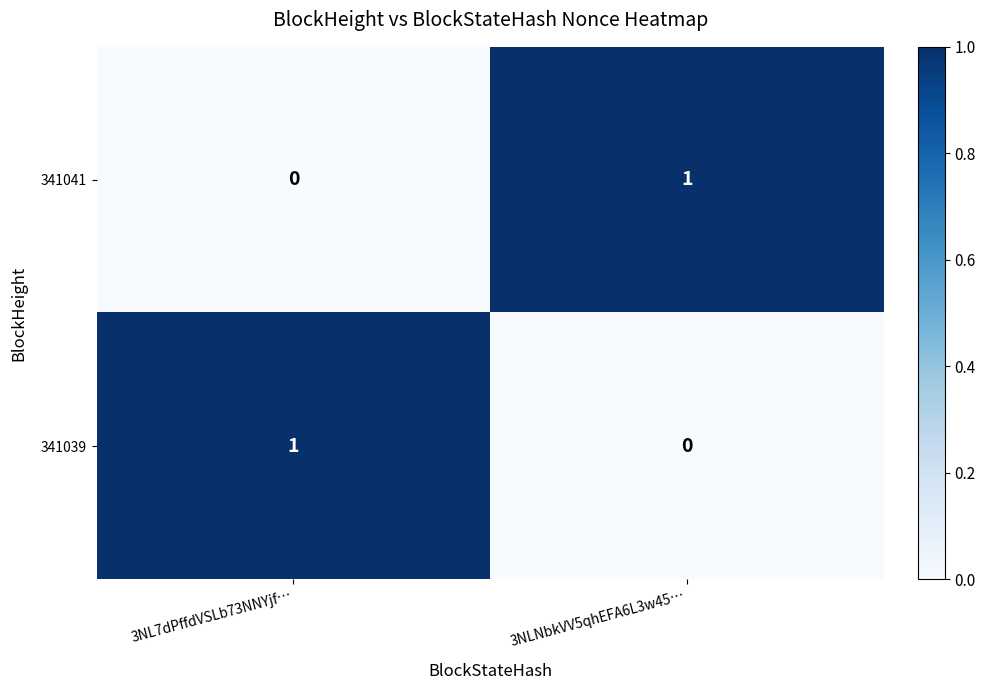

Is the value of 341039 at 3NL7dPffdVSLb73NNYjf… greater than the value of 341041 at 3NL7dPffdVSLb73NNYjf…?

Yes